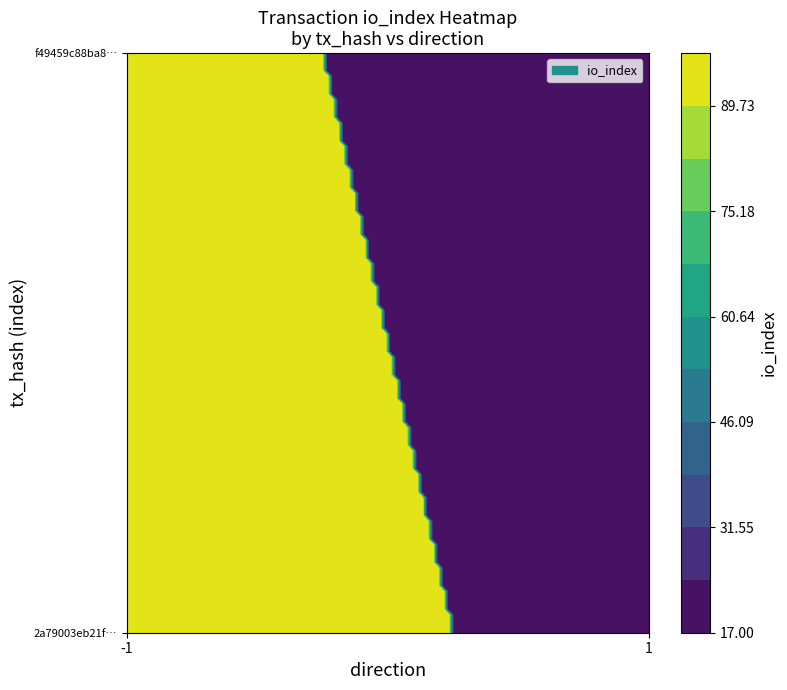

Is the value of f49459c88ba8858c4f902e6f39f1cdf52f3c57c at direction greater than the value of 2a79003eb21ff793f652e70e0b5557abd475784 at direction?

Yes